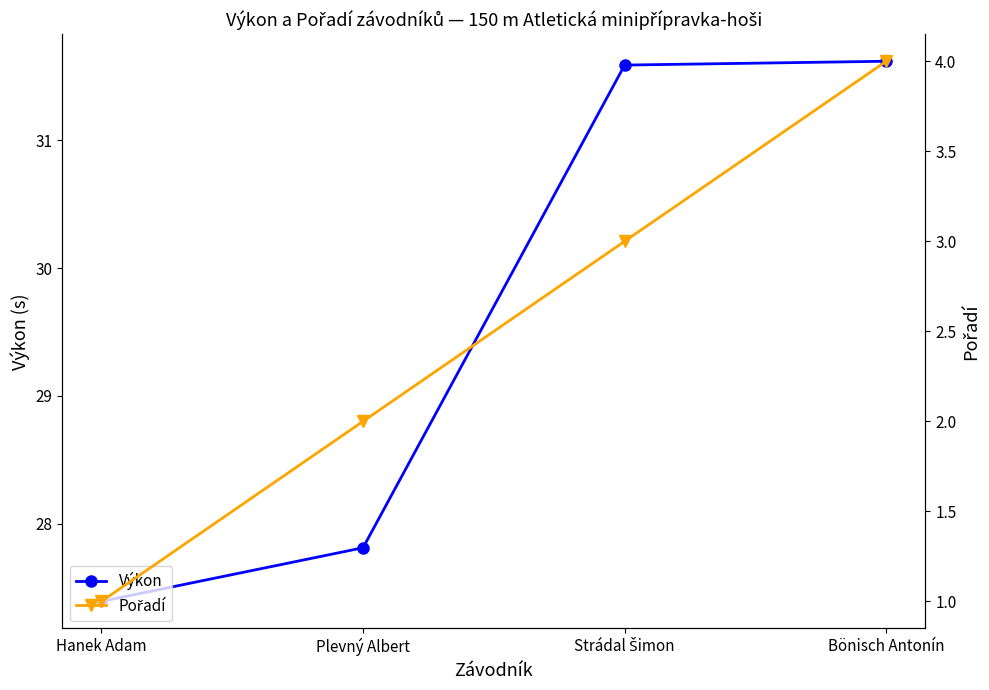

Where does the Výkon series first go above 31?

Strádal Šimon